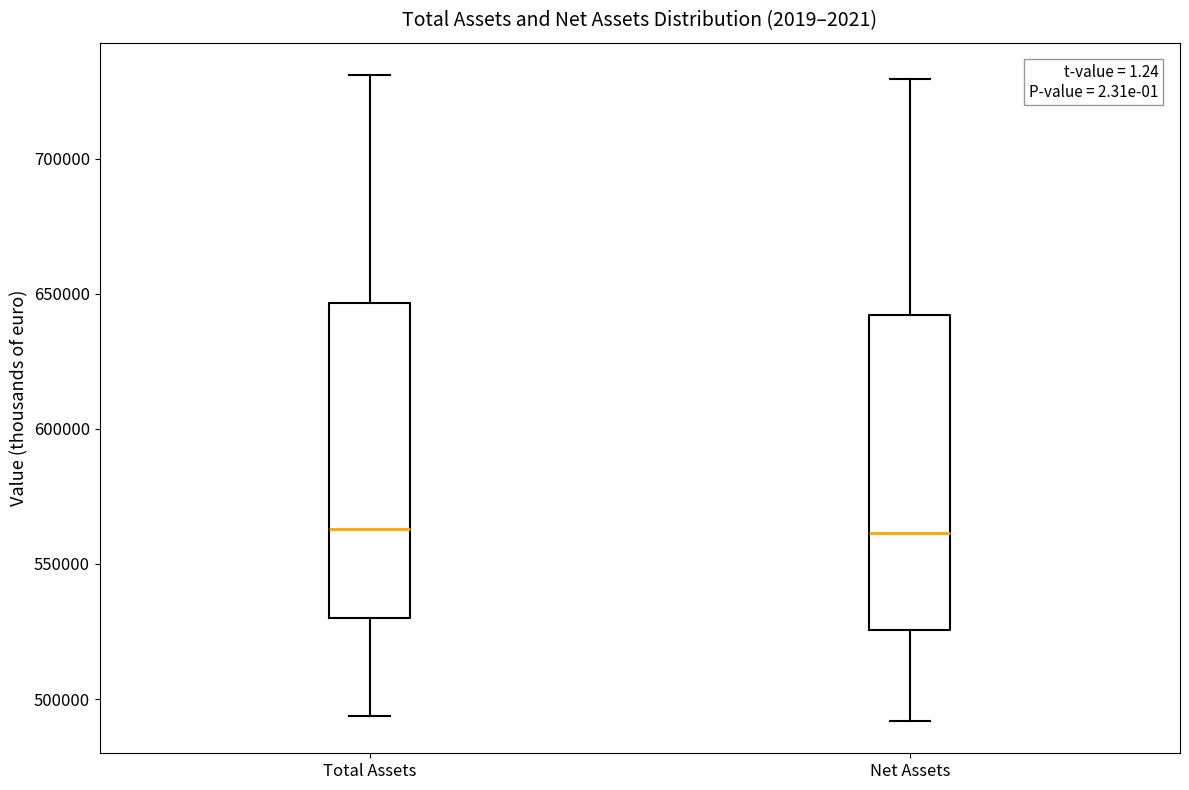

Reading left to right, transcribe this box plot: for each box, give where its median line is, the range the box spans, and where its two whiskers end, as read against the y-axis. The values are not printed on the chart, so give them approximately, as read against the axis.

Total Assets: median 565000, box 530000 to 645000, whiskers 495000 to 730000
Net Assets: median 560000, box 525000 to 640000, whiskers 490000 to 730000